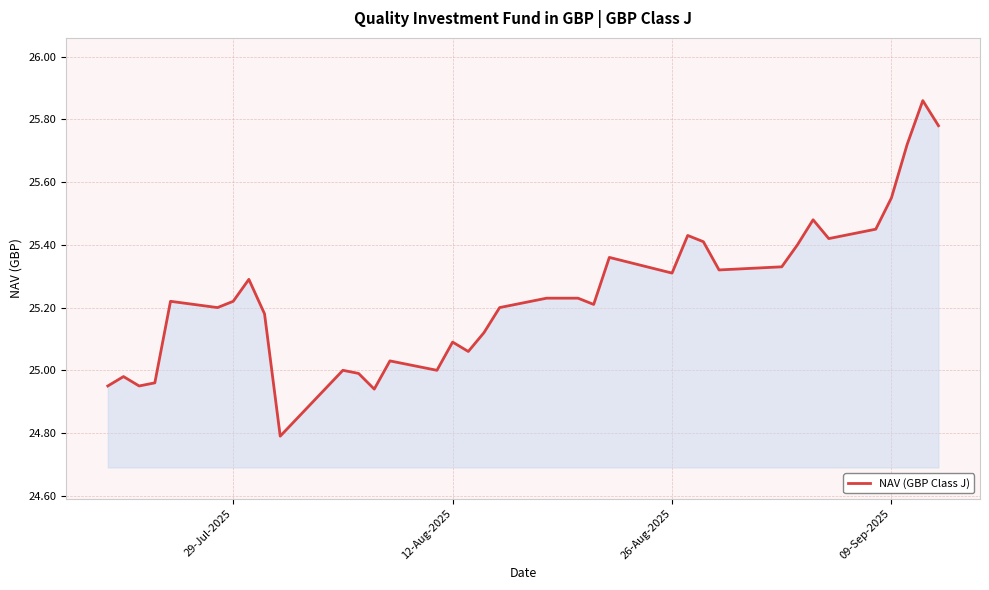

What is the smallest value displayed?

24.8